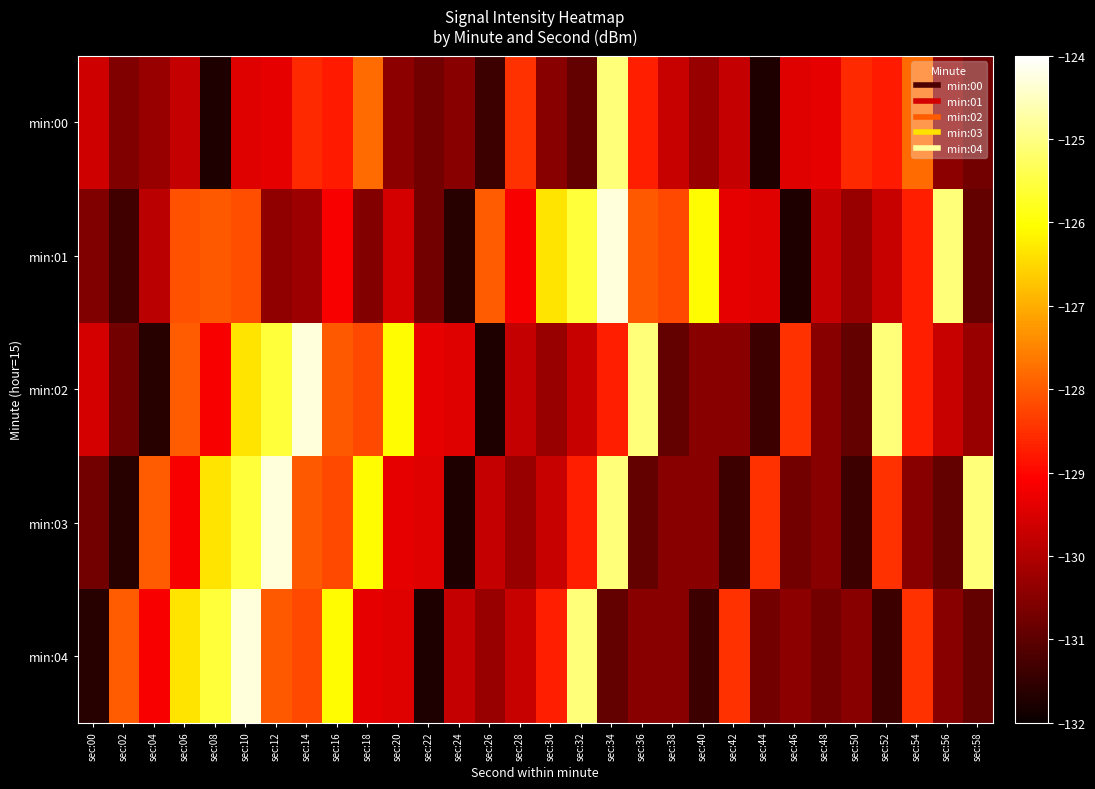

Between sec:08 and sec:14, which series saw the biggest shift?

min:02